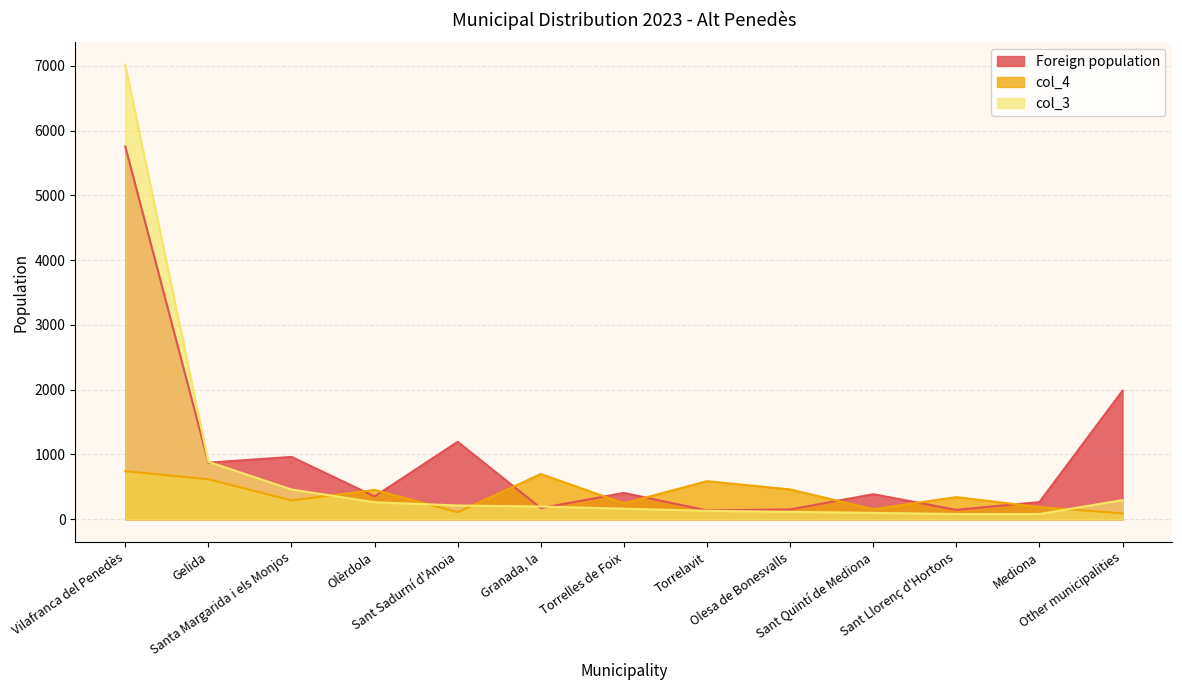

The value of Foreign population at Torrelavit is 76. True or false?

False